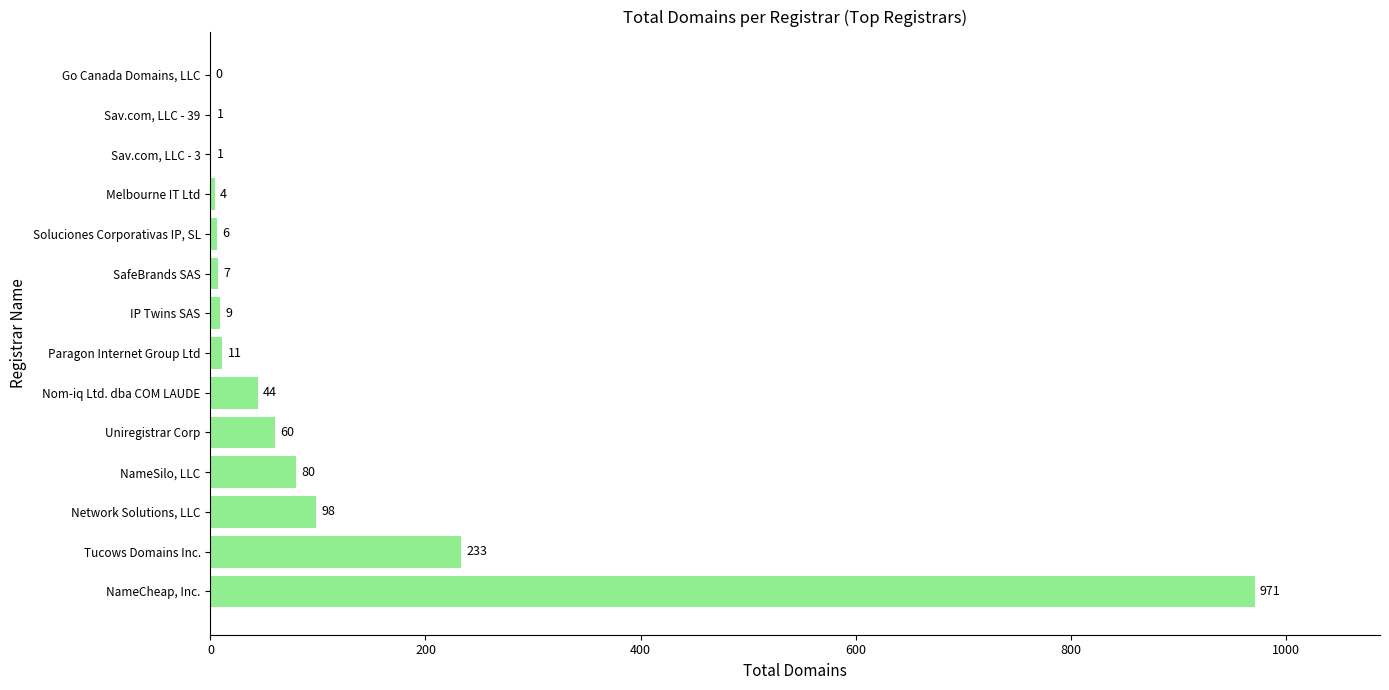

Are the bars horizontal?

Yes